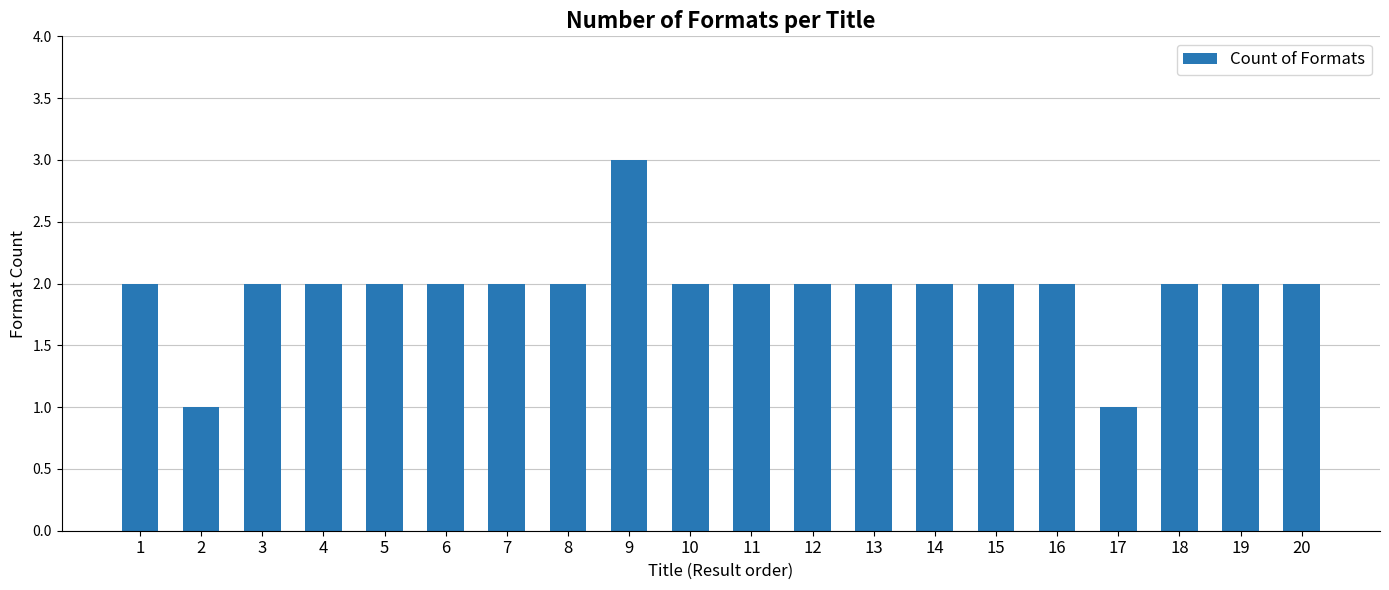

What is the difference between the maximum and minimum values?

2